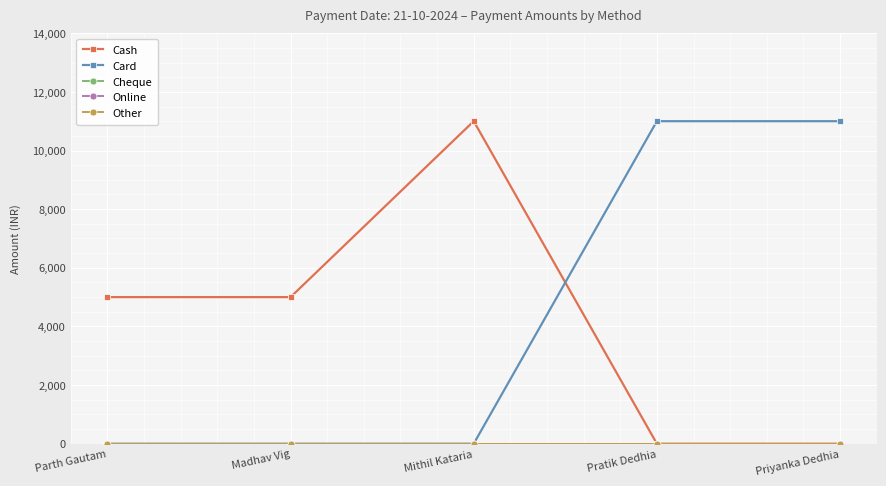

What is the difference between the Cash values at Mithil Kataria and Parth Gautam?

6000